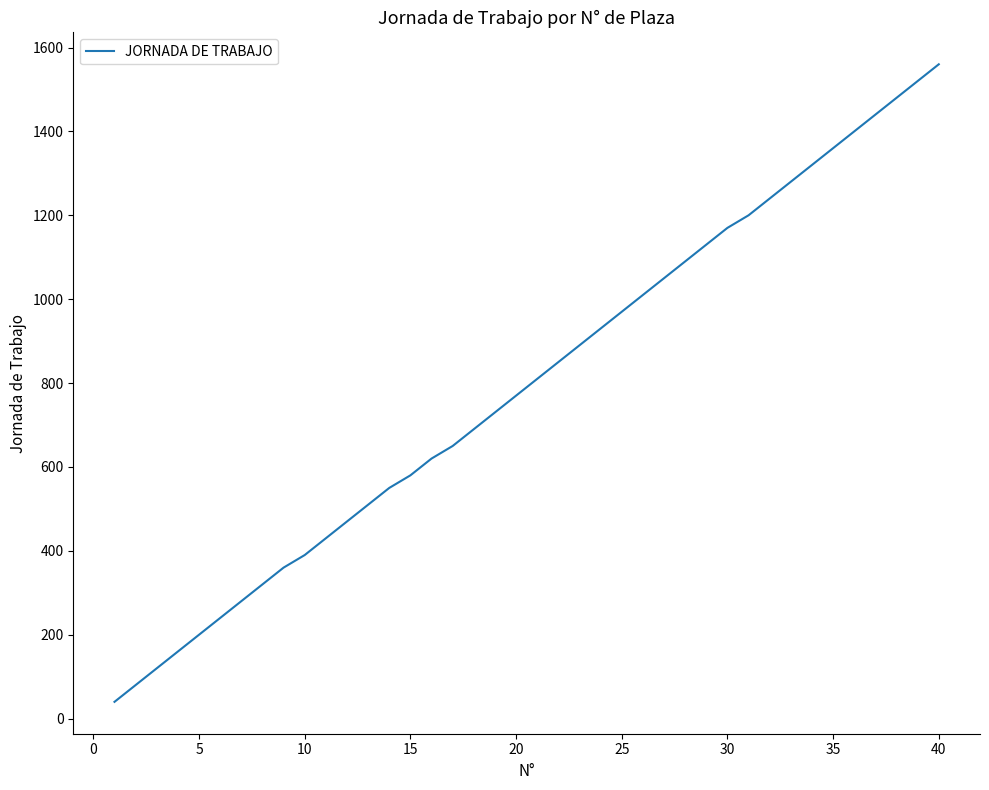

What is the maximum value shown in the chart?

1560